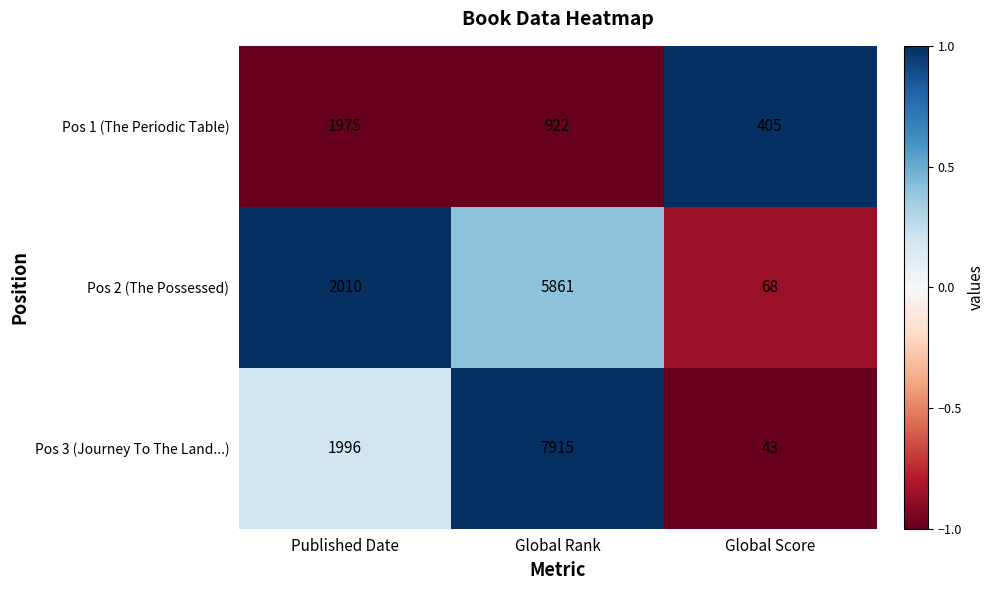

Rank the series at Global Rank from lowest to highest value.

Pos 1 (The Periodic Table), Pos 2 (The Possessed), Pos 3 (Journey To The Land...)